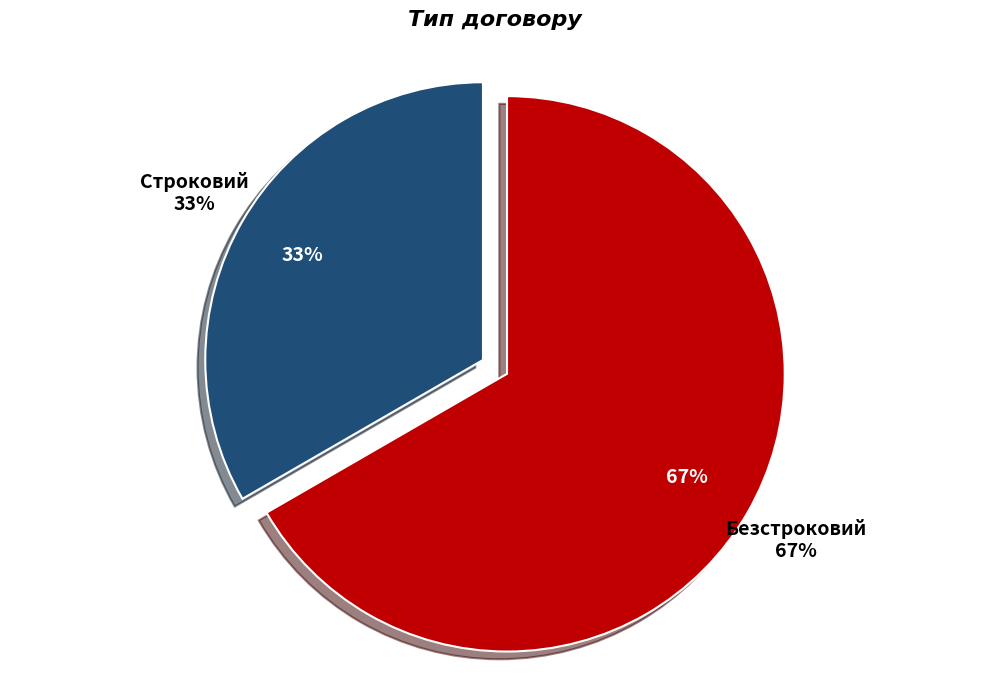

To the nearest percent, what is the difference between the largest and smallest slice percentages?

33%